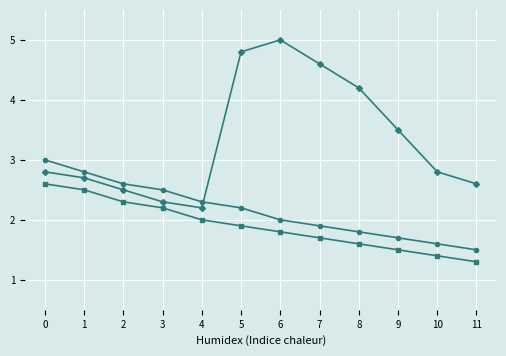

What is the total value across all series at 4?

6.5